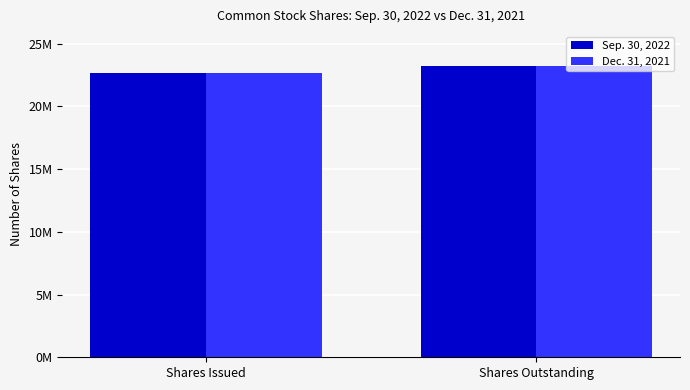

Reading right to left, list all the values displayed in this chart.

Sep. 30, 2022: Shares Outstanding=23240596	Shares Issued=22644626
Dec. 31, 2021: Shares Outstanding=23240596	Shares Issued=22644626